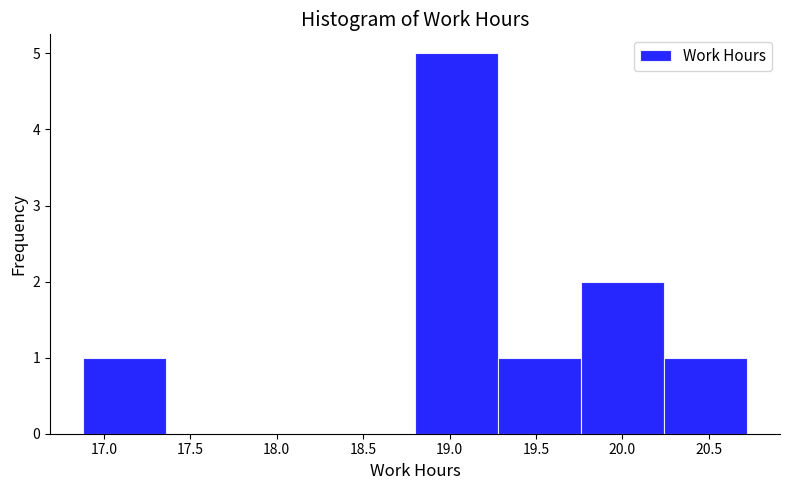

Reading left to right, list every bar in this chart as the range it spans on the x-axis followed by its height. Neither the bar edges nor the heights are printed on the chart, so give them approximately, as read against the axes.

16.88 to 17.36: 1
17.36 to 17.84: 0
17.84 to 18.32: 0
18.32 to 18.80: 0
18.80 to 19.28: 5
19.28 to 19.76: 1
19.76 to 20.24: 2
20.24 to 20.72: 1